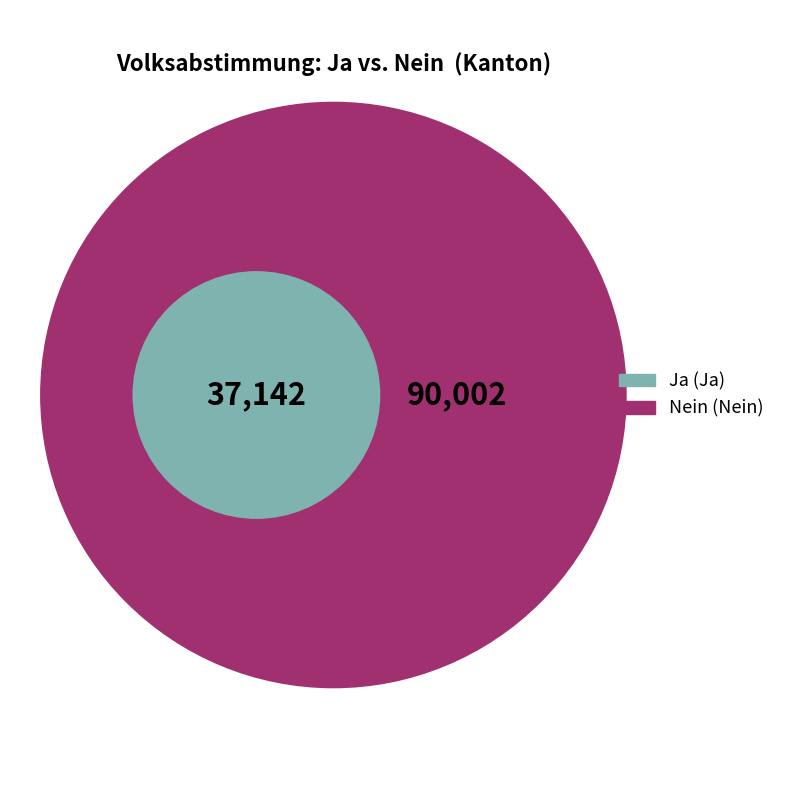

The Nein slice represents 71% of the pie. True or false?

True